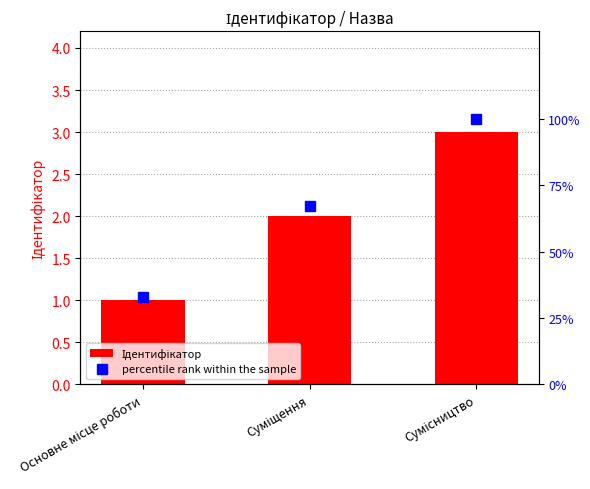

How many groups of bars are there?

3